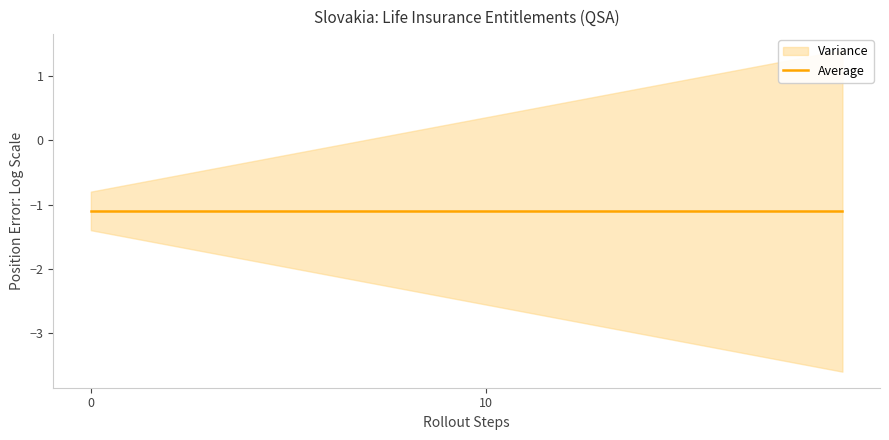

True or false: OBS_VALUE and DECIMALS intersect in this chart.

False